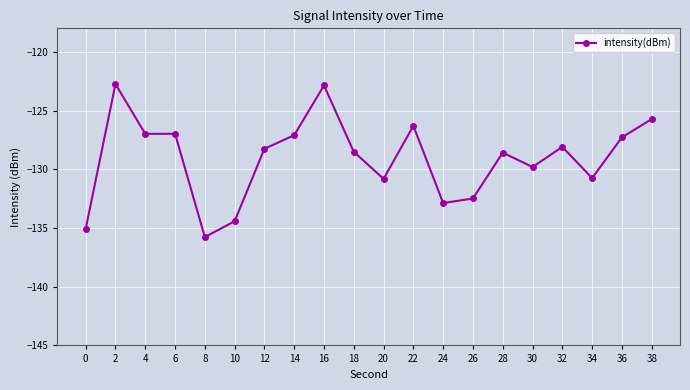

What is the difference between the second highest and second lowest values?

12.2